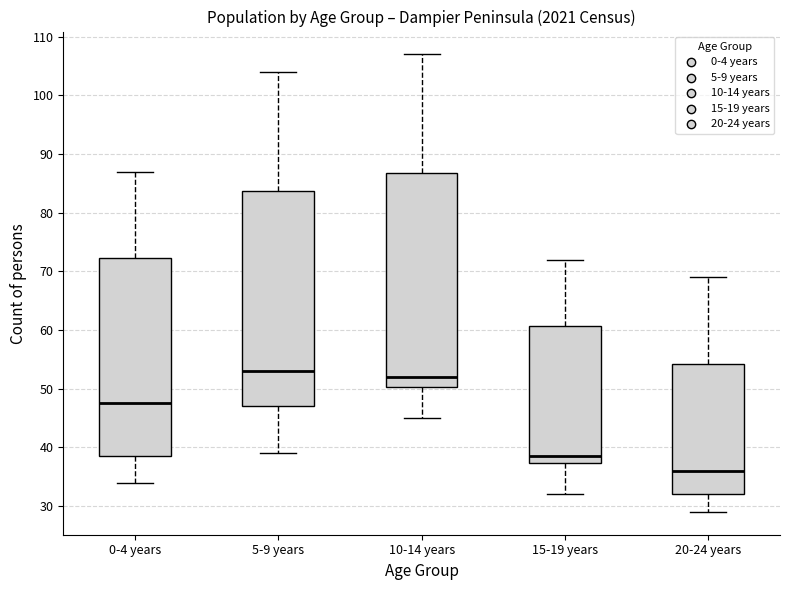

Reading left to right, read every box against the y-axis: the position of its median line, the range the box covers, and the ends of its whiskers. The values are not printed on the chart, so give them approximately, as read against the axis.

0-4 years: median 48, box 39 to 72, whiskers 34 to 87
5-9 years: median 53, box 47 to 84, whiskers 39 to 104
10-14 years: median 52, box 50 to 87, whiskers 45 to 107
15-19 years: median 39, box 37 to 61, whiskers 32 to 72
20-24 years: median 36, box 32 to 54, whiskers 29 to 69